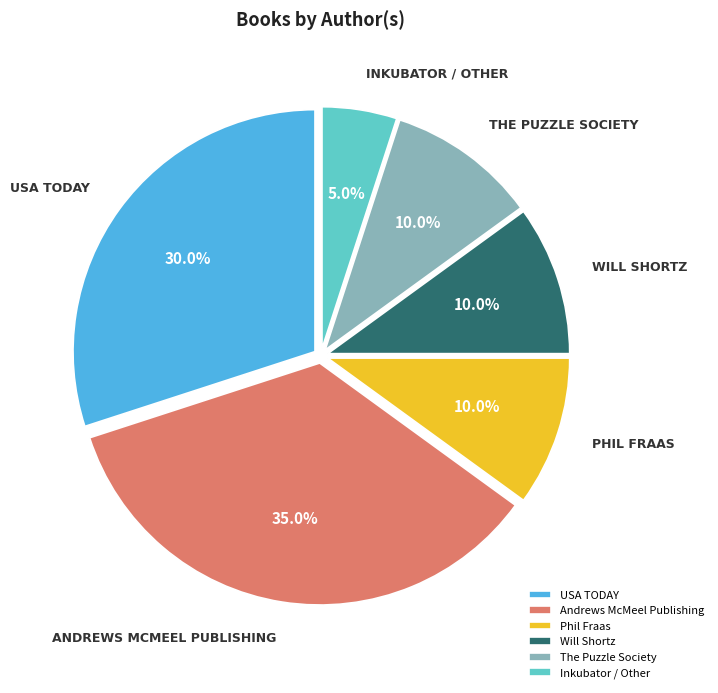

Does any single category account for the majority?

No